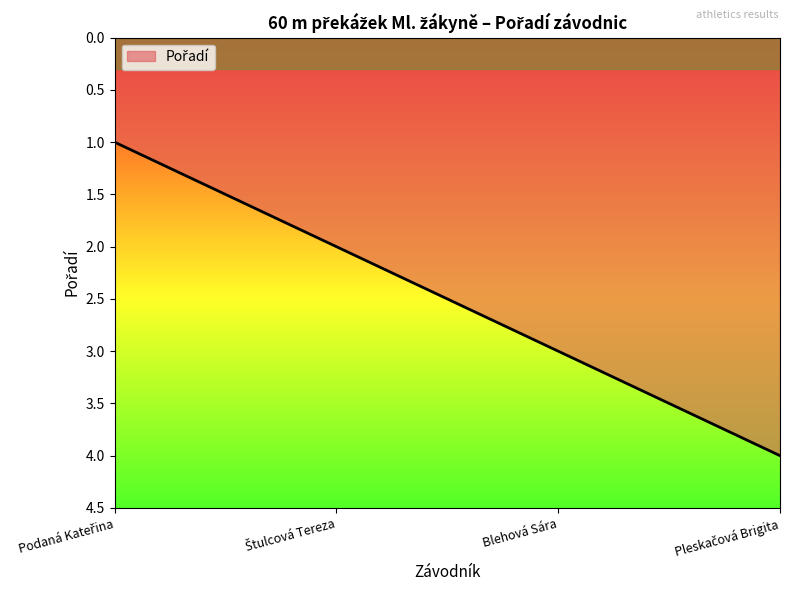

What is the sum of all values?

10